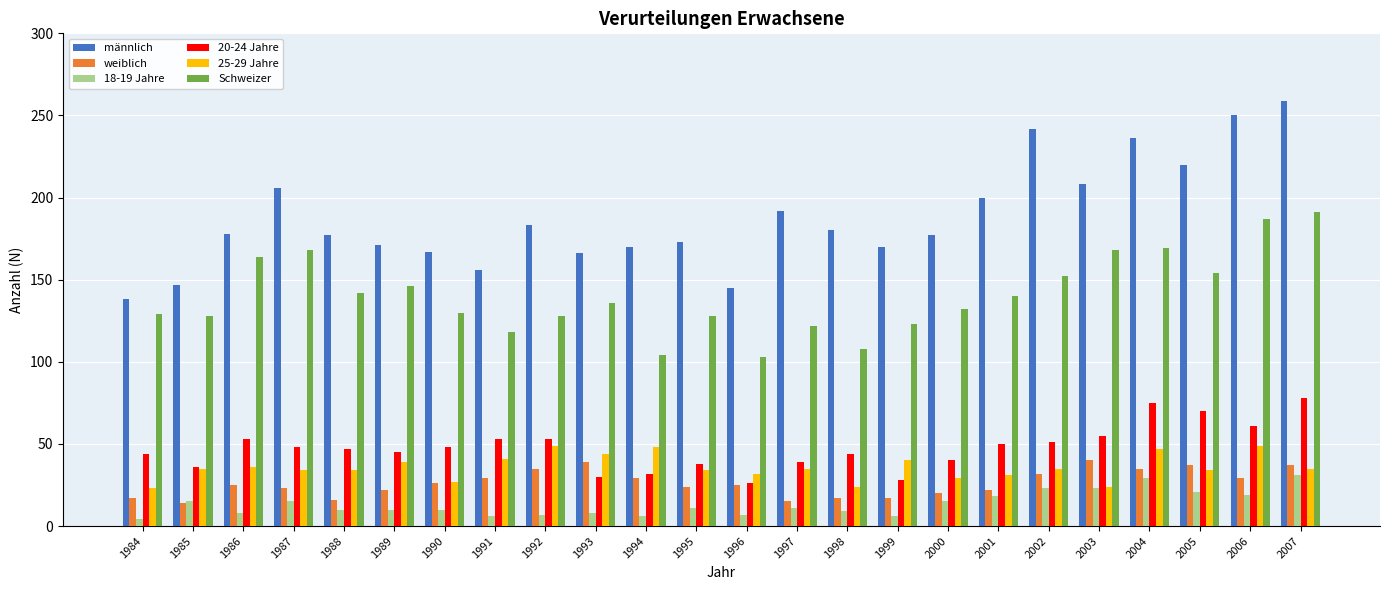

What is the spread (max minus min) of values at 2000?

162